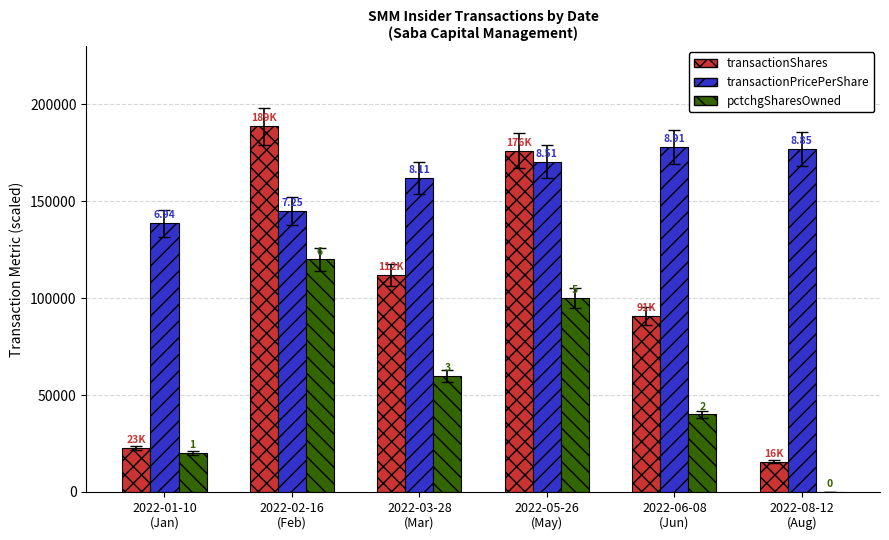

True or false: pctchgSharesOwned has a value of 60000.0 at 2022-03-28
(Mar).

True